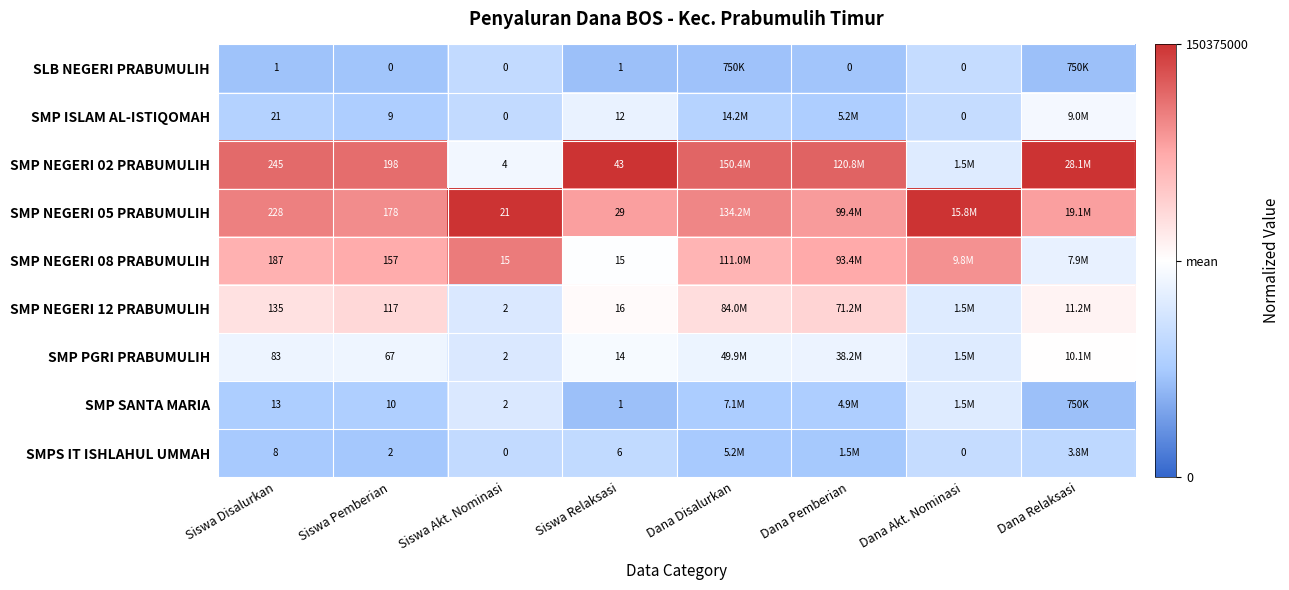

Is the value of SMP NEGERI 12 PRABUMULIH at Siswa Disalurkan greater than the value of SMP ISLAM AL-ISTIQOMAH at Siswa Disalurkan?

Yes